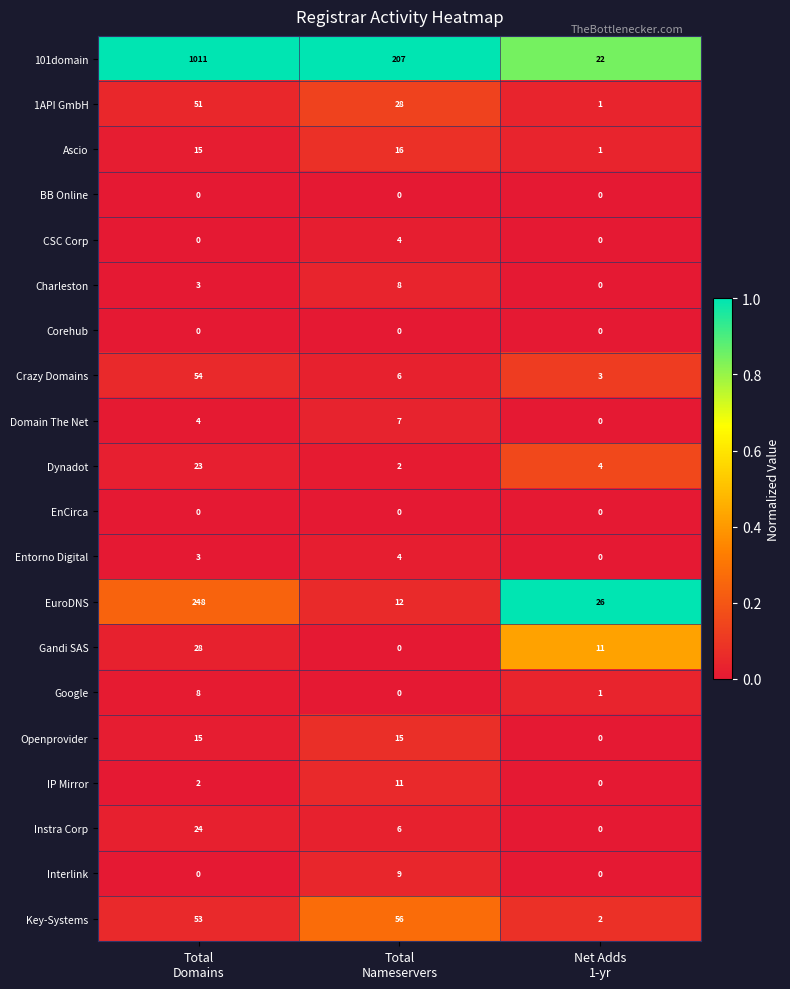

Which series has the largest total across all categories?

101domain